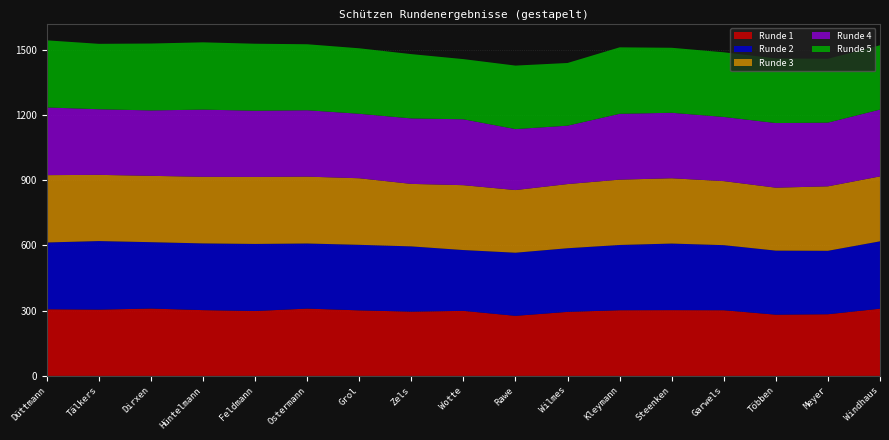

Reading right to left, extract all data points from this chart.

Runde 1: Windhaus=309.3	Meyer=283.7	Többen=281.7	Garwels=302.2	Steenken=302.7	Kleymann=302.2	Wilmes=294.6	Rawe=276.4	Wotte=299.3	Zels=295.7	Grol=301.6	Ostermann=309.7	Feldmann=298.6	Hüntelmann=302.7	Dirxen=309.9	Tälkers=305.0	Düttmann=306.7
Runde 2: Windhaus=309.9	Meyer=291.9	Többen=294.7	Garwels=299.4	Steenken=306.2	Kleymann=300.2	Wilmes=292.8	Rawe=290.4	Wotte=279.8	Zels=300.2	Grol=301.5	Ostermann=299.5	Feldmann=308.6	Hüntelmann=306.9	Dirxen=305.4	Tälkers=315.4	Düttmann=307.2
Runde 3: Windhaus=298.7	Meyer=296.6	Többen=289.6	Garwels=294.6	Steenken=300.4	Kleymann=300.6	Wilmes=295.2	Rawe=288.2	Wotte=298.4	Zels=287.5	Grol=306.3	Ostermann=307.6	Feldmann=308.2	Hüntelmann=306.4	Dirxen=305.2	Tälkers=304.6	Düttmann=309.8
Runde 4: Windhaus=307.4	Meyer=293.1	Többen=297.3	Garwels=295.2	Steenken=301.3	Kleymann=302.9	Wilmes=268.7	Rawe=280.5	Wotte=303.2	Zels=301.2	Grol=296.6	Ostermann=305.5	Feldmann=304.6	Hüntelmann=309.2	Dirxen=300.9	Tälkers=301.9	Düttmann=311.4
Runde 5: Windhaus=295.8	Meyer=293.7	Többen=297.3	Garwels=297.5	Steenken=299.1	Kleymann=305.8	Wilmes=288.4	Rawe=292.2	Wotte=276.8	Zels=295.9	Grol=301.3	Ostermann=303.6	Feldmann=308.3	Hüntelmann=309.5	Dirxen=307.8	Tälkers=300.9	Düttmann=308.8